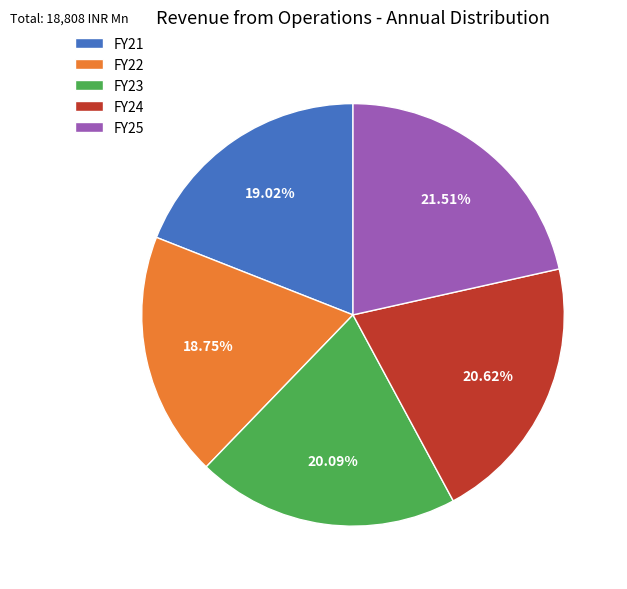

Count the number of slices in the pie.

5